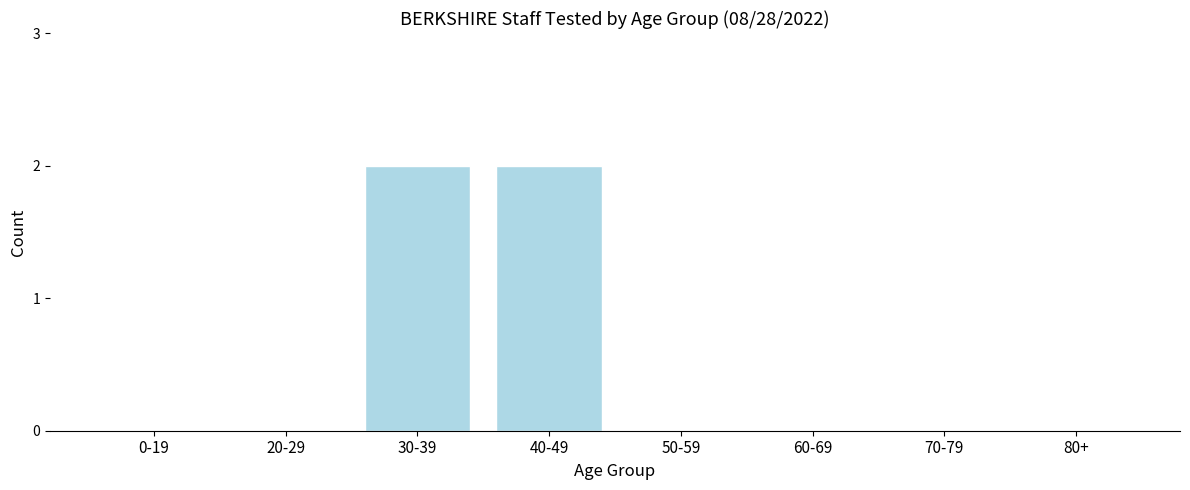

Reading right to left, transcribe all the data shown in this chart.

80+=0	70-79=0	60-69=0	50-59=0	40-49=2	30-39=2	20-29=0	0-19=0